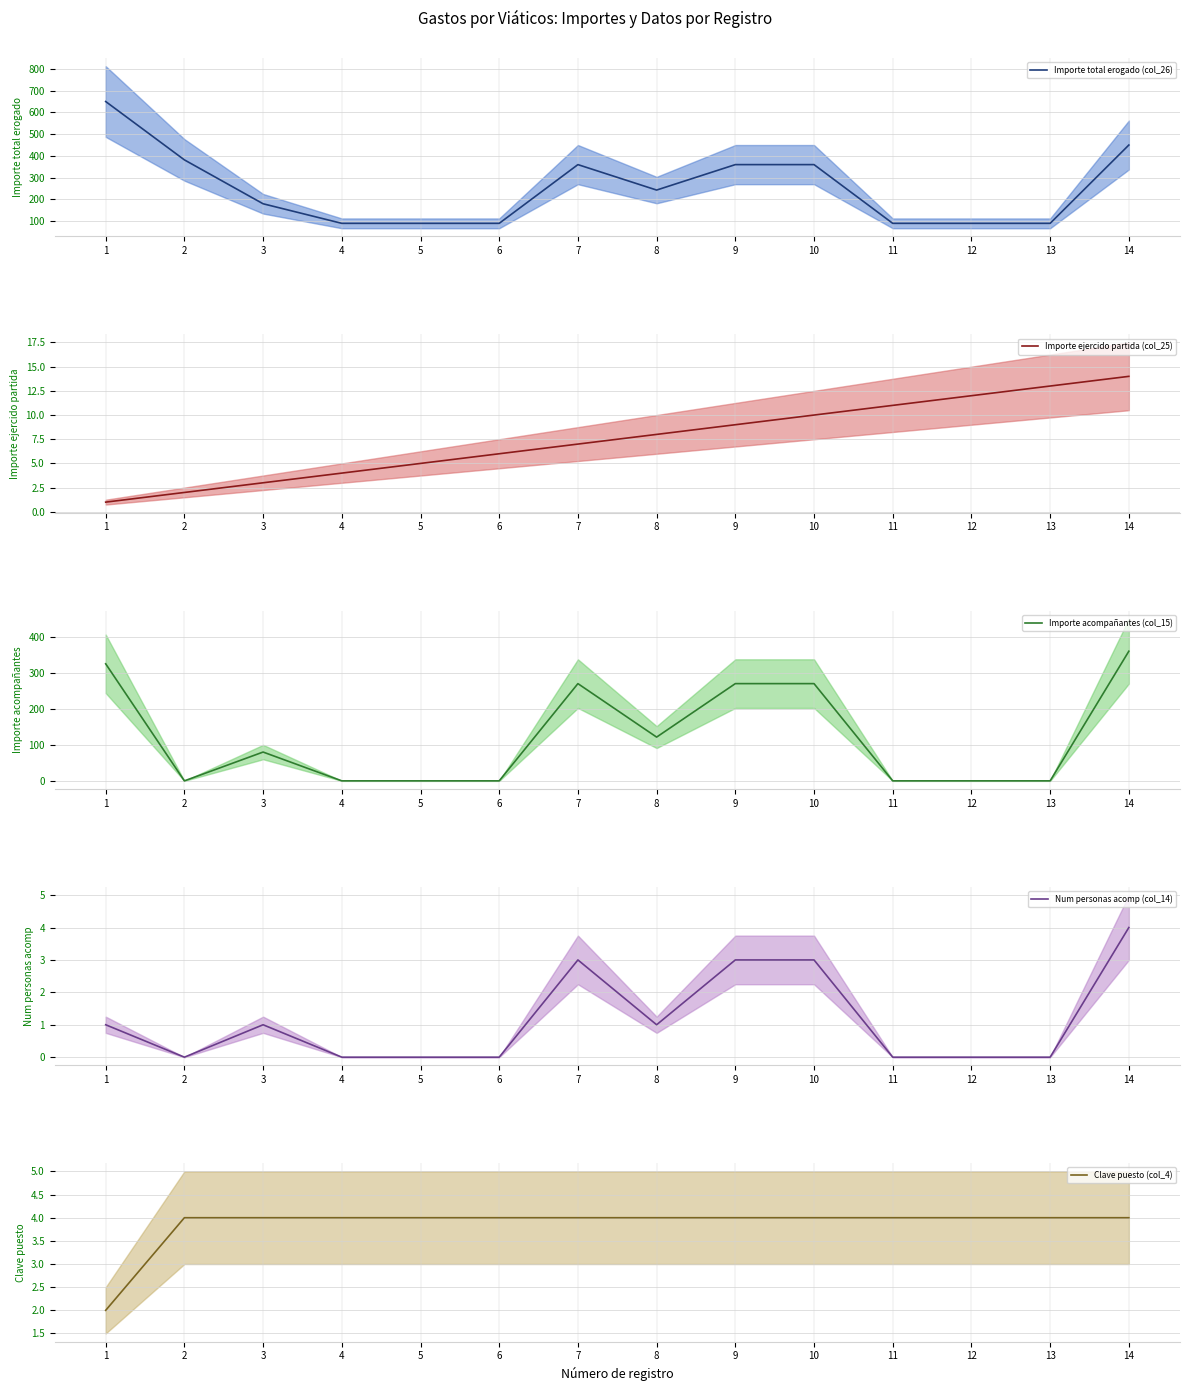

At which category does Importe acompañantes (col_15) (mean) reach its first local valley?

2